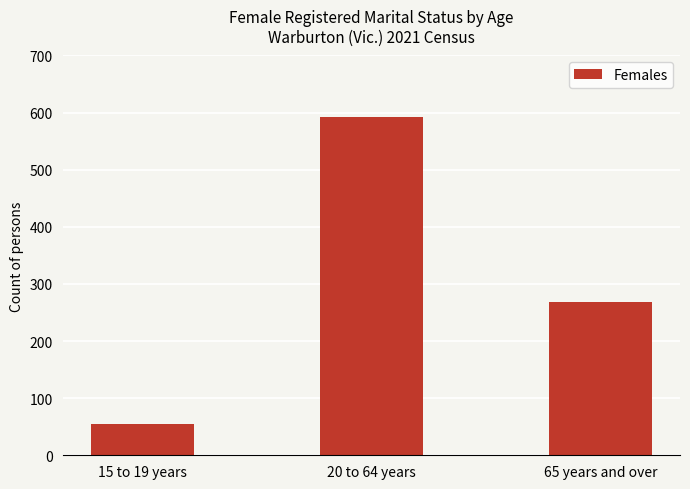

Which has a higher value, 20 to 64 years or 15 to 19 years?

20 to 64 years